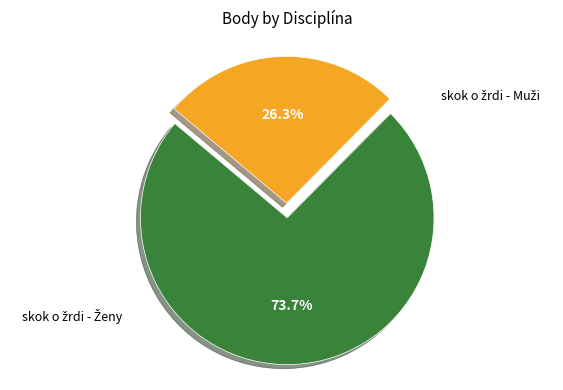

How many segments does this pie chart have?

2